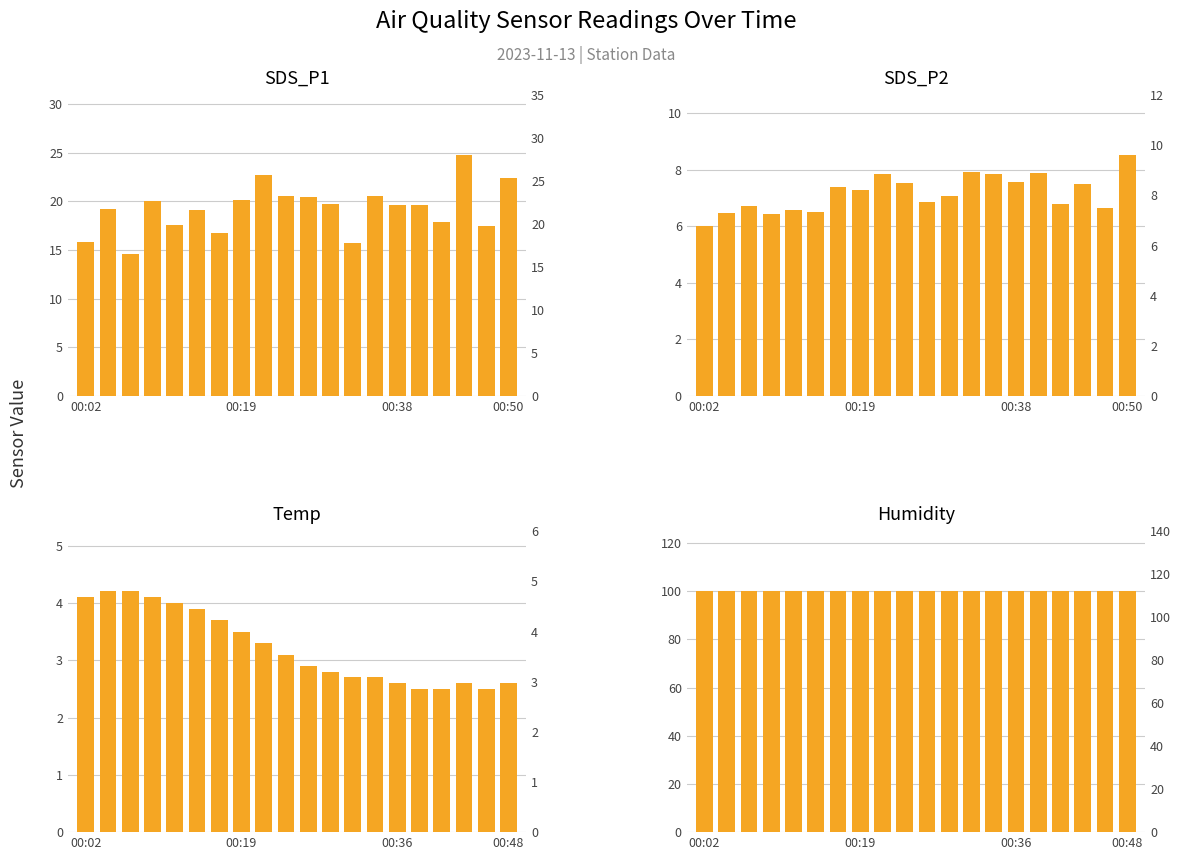

What is the value of the SDS_P2 bar at the 4th from the left?

6.5